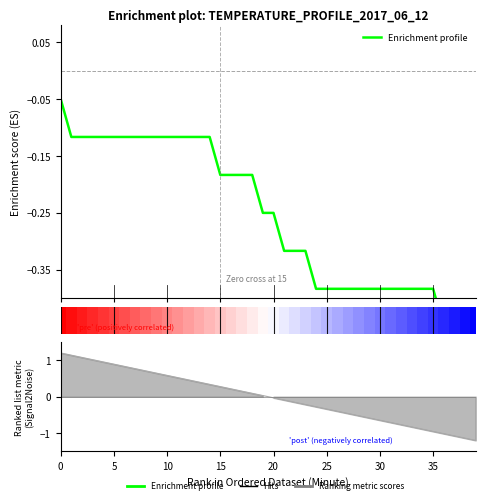

What is the maximum value shown in the chart?

-0.1